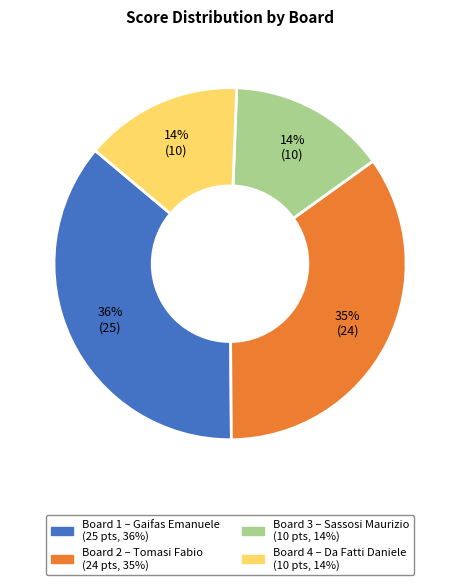

What percentage is the Board 2 slice, to the nearest percent?

35%